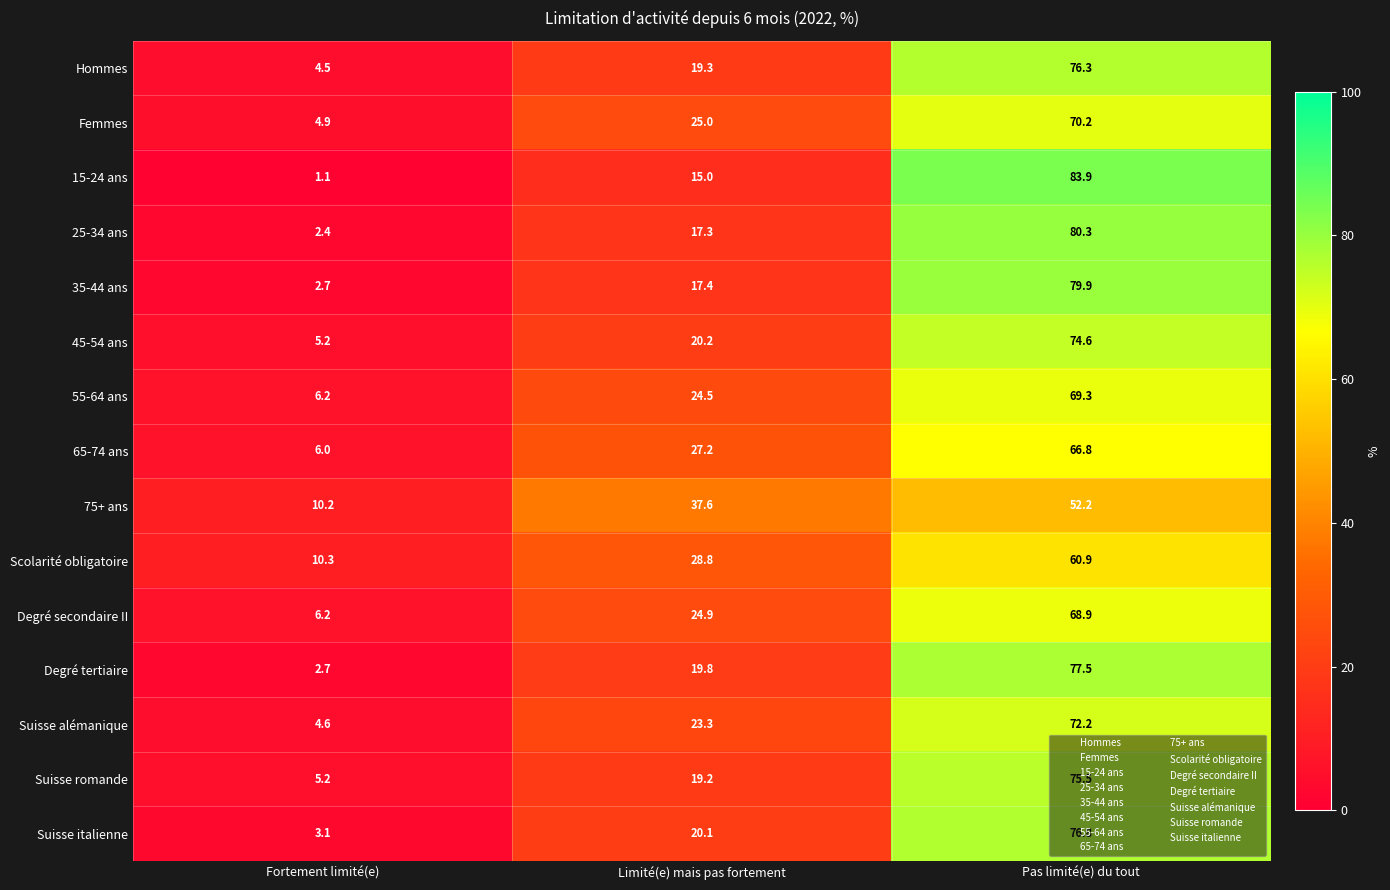

Between Fortement limité(e) and Pas limité(e) du tout, which series saw the biggest shift?

15-24 ans